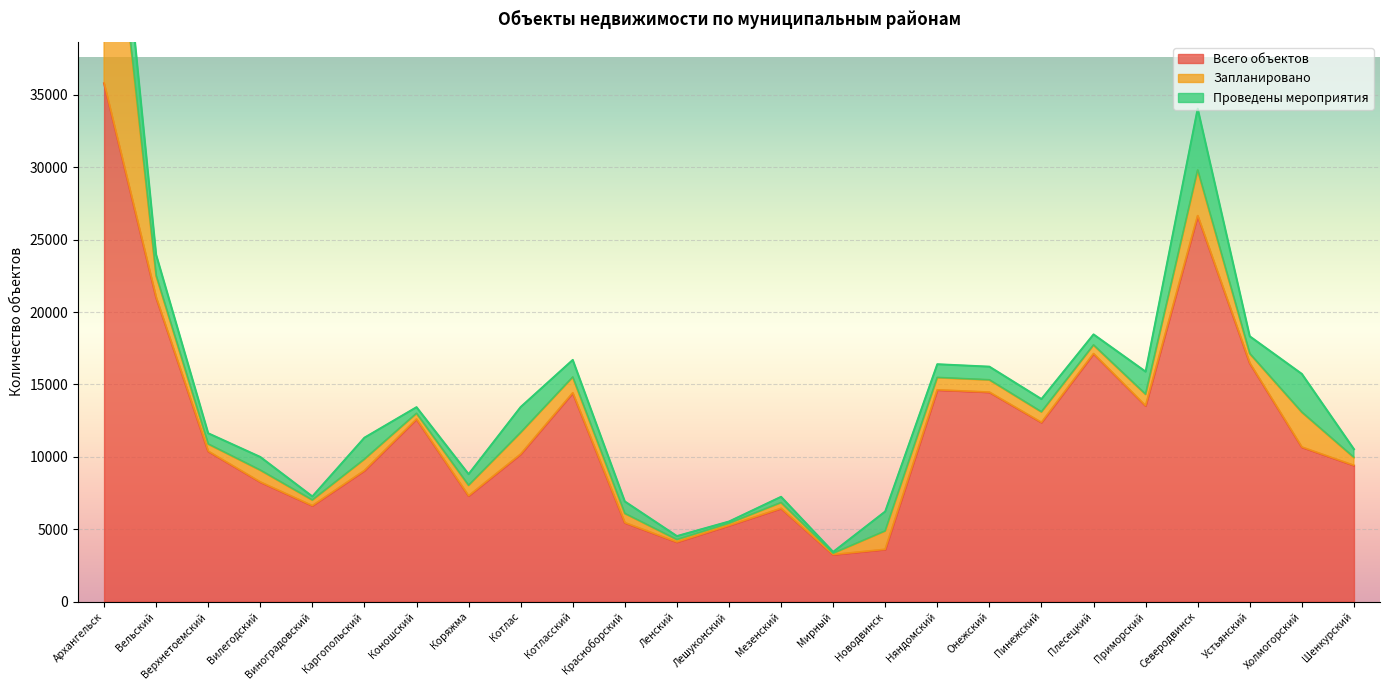

At how many categories does at least one series exceed 25056?

2